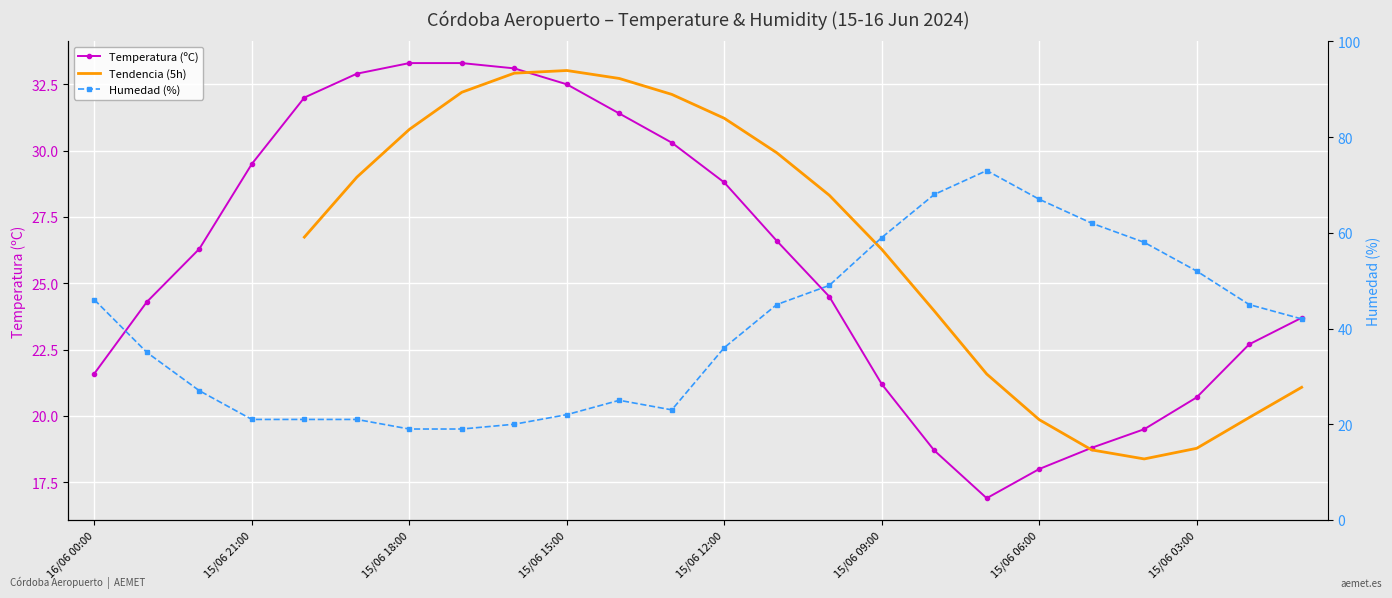

What is the lowest value of the Temperatura (ºC) series?

16.9